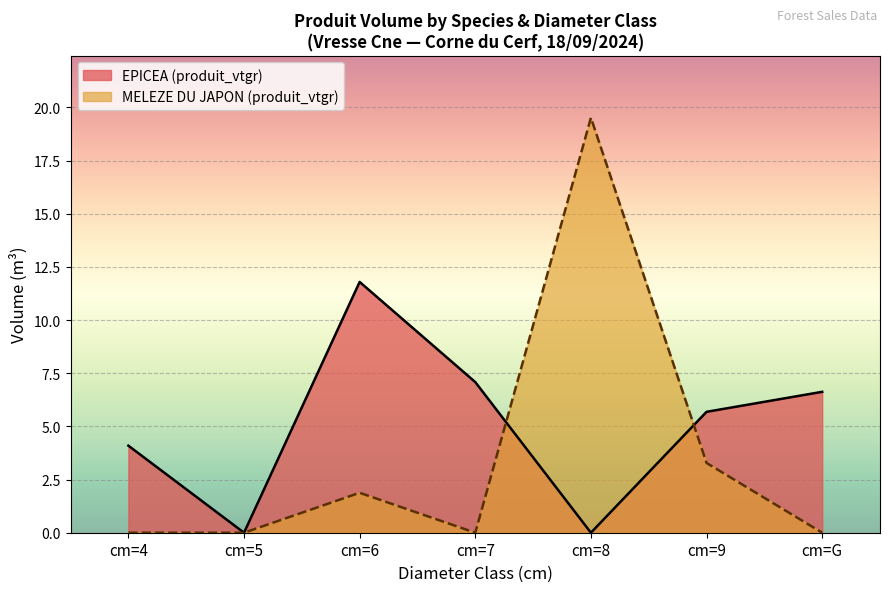

Is the value of MELEZE DU JAPON (produit_vtgr) at cm=9 greater than the value of EPICEA (produit_vtgr) at cm=8?

Yes